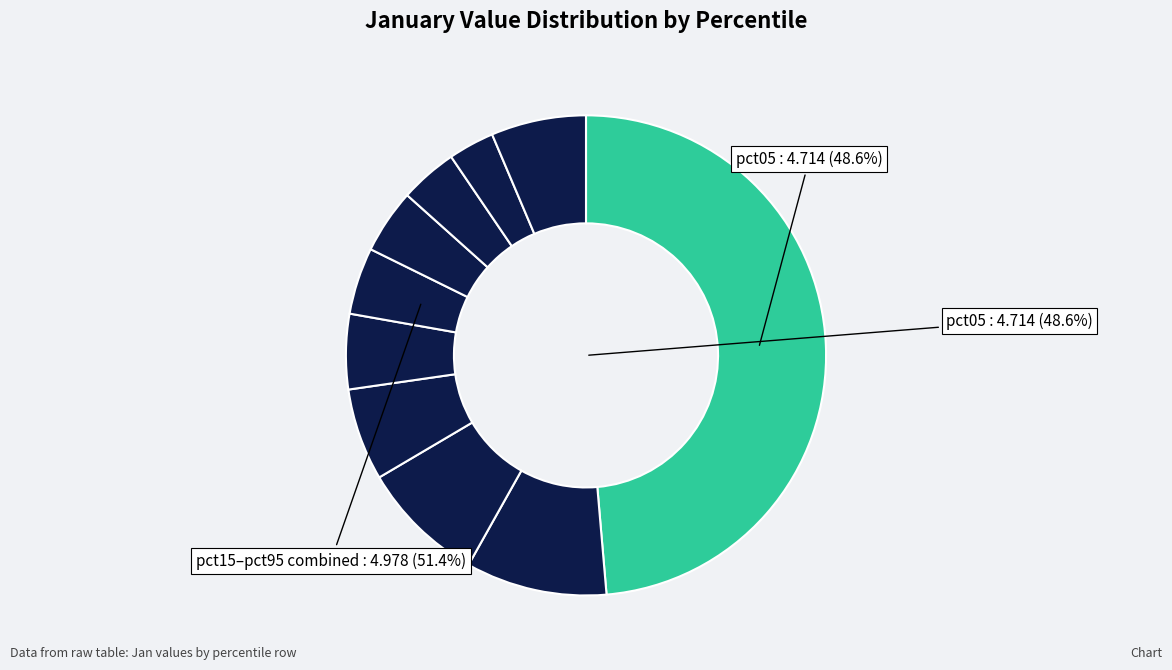

Which category has the biggest portion of the pie?

pct05